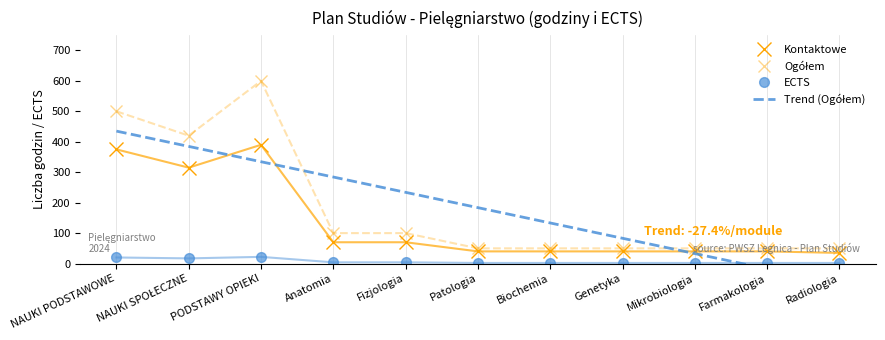

What position from the right is PODSTAWY OPIEKI?

9